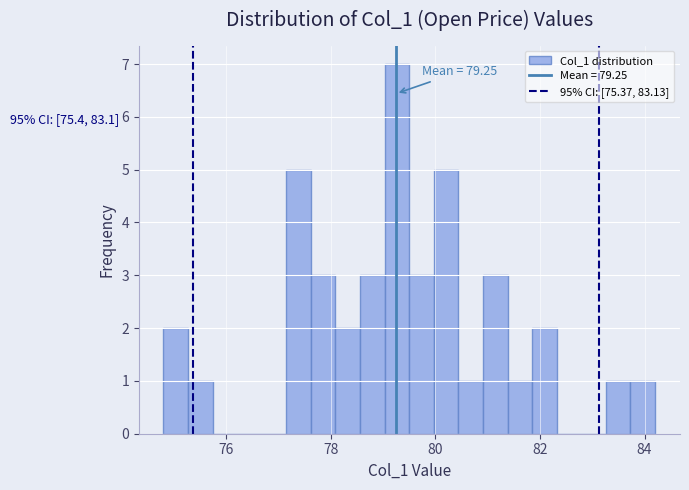

Read against the x-axis, roughly where is the centre of the tallest bar?

79.2